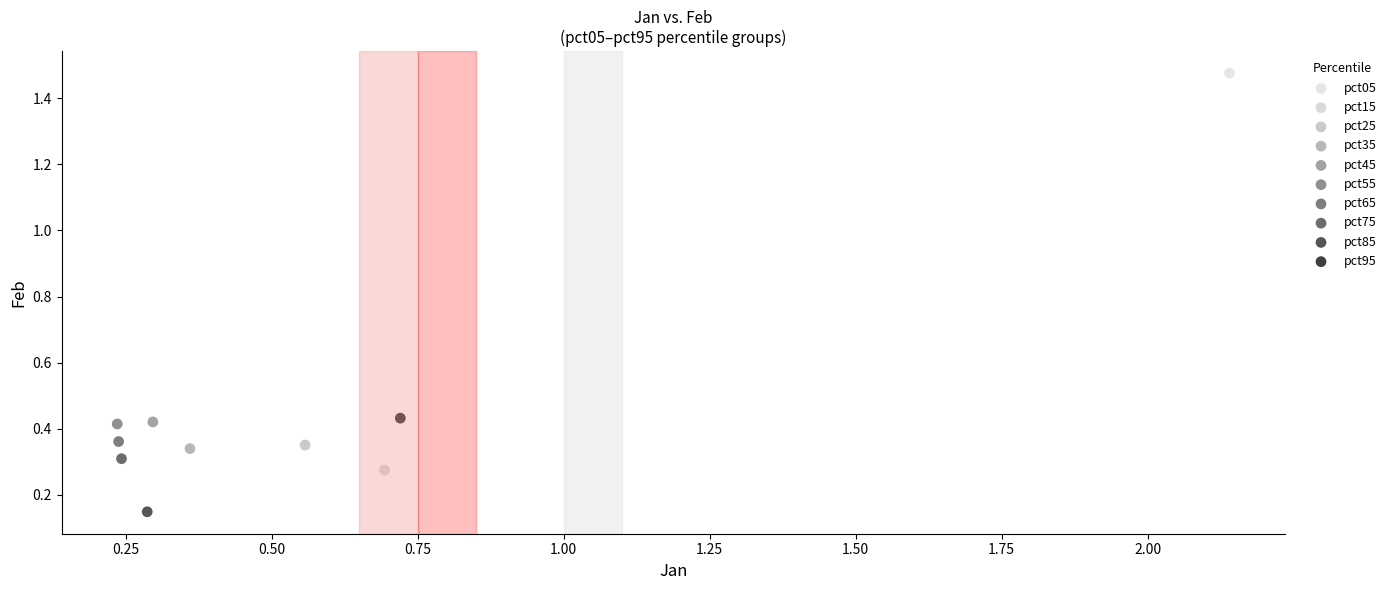

Which series reaches the maximum Y coordinate?

pct05